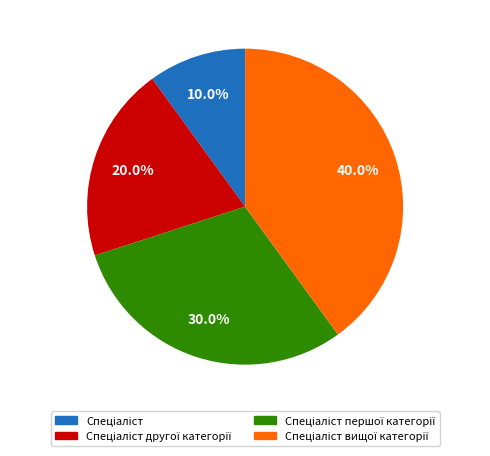

Is there a majority slice in this chart?

No